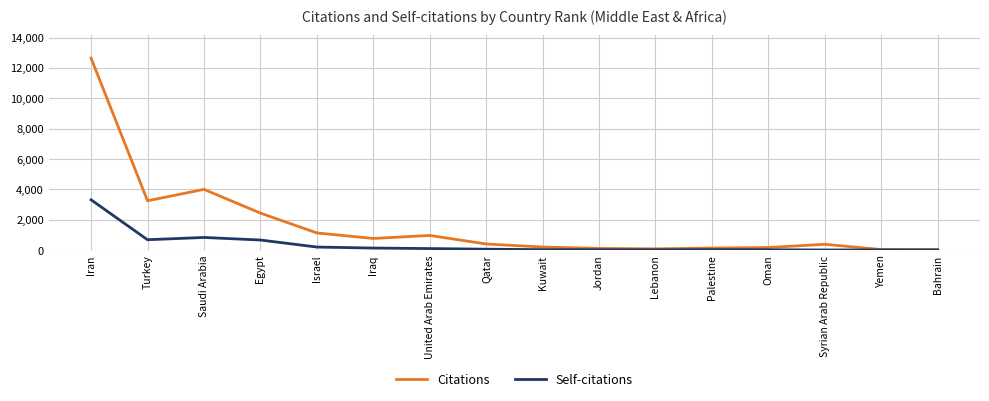

What is the spread (max minus min) of values at Turkey?

2567